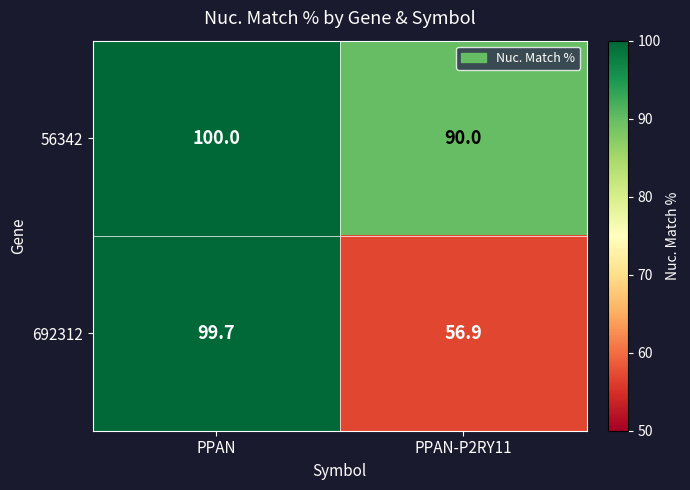

Reading left to right, extract all data points from this chart.

56342: PPAN=100.0	PPAN-P2RY11=90.0
692312: PPAN=99.7	PPAN-P2RY11=56.9